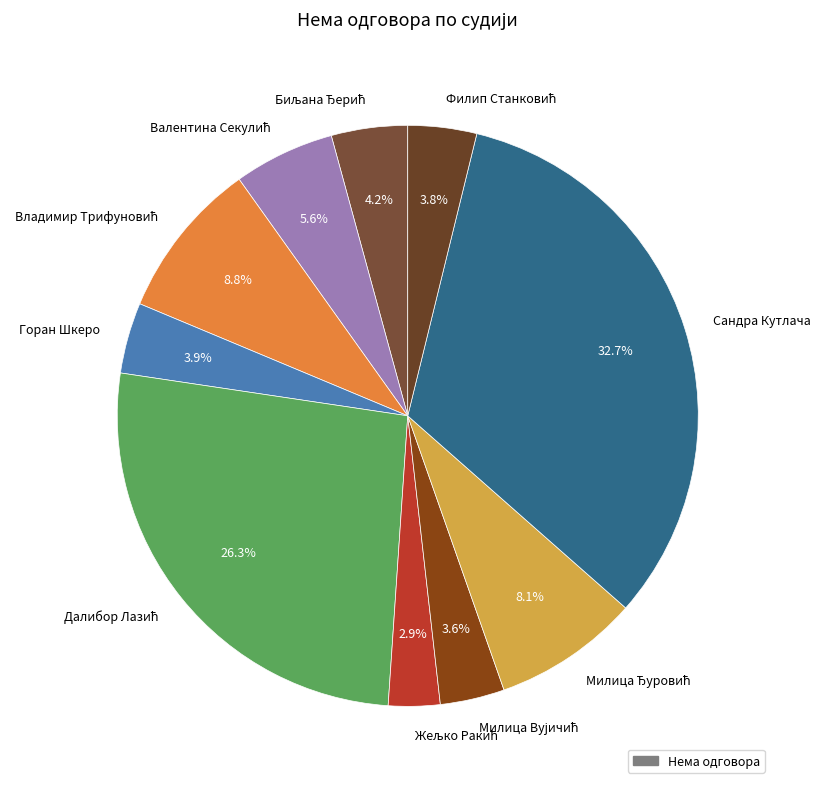

The Сандра Кутлача slice represents 33% of the pie. True or false?

True